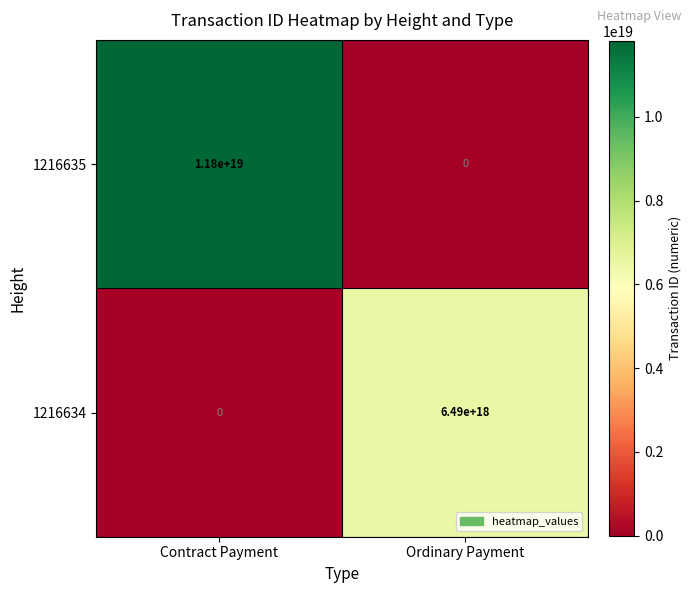

How many series are shown in this chart?

2